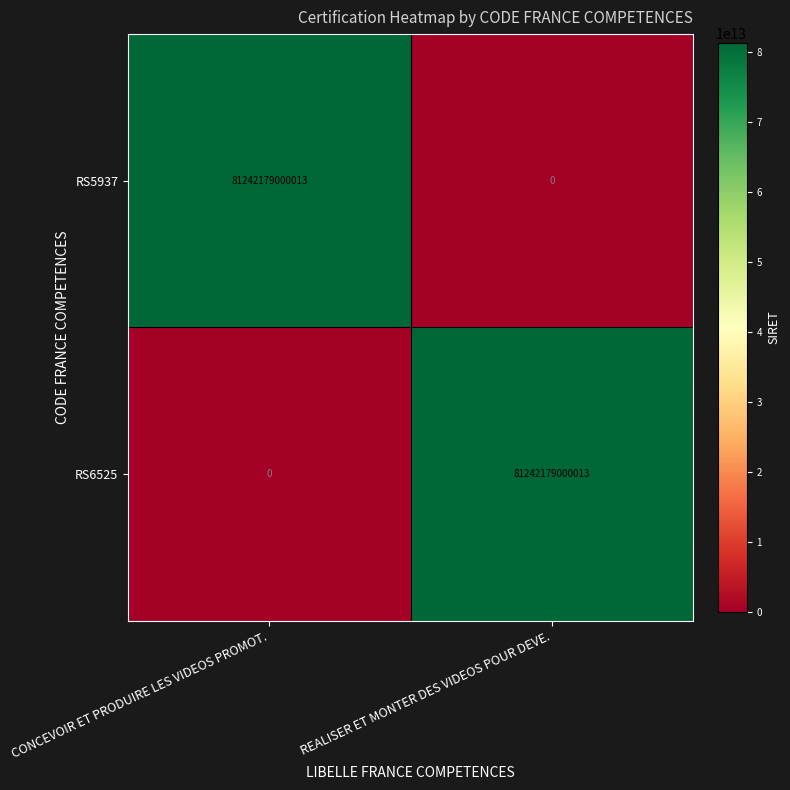

What is the difference between the maximum and minimum values in the RS6525 series?

81242179000013